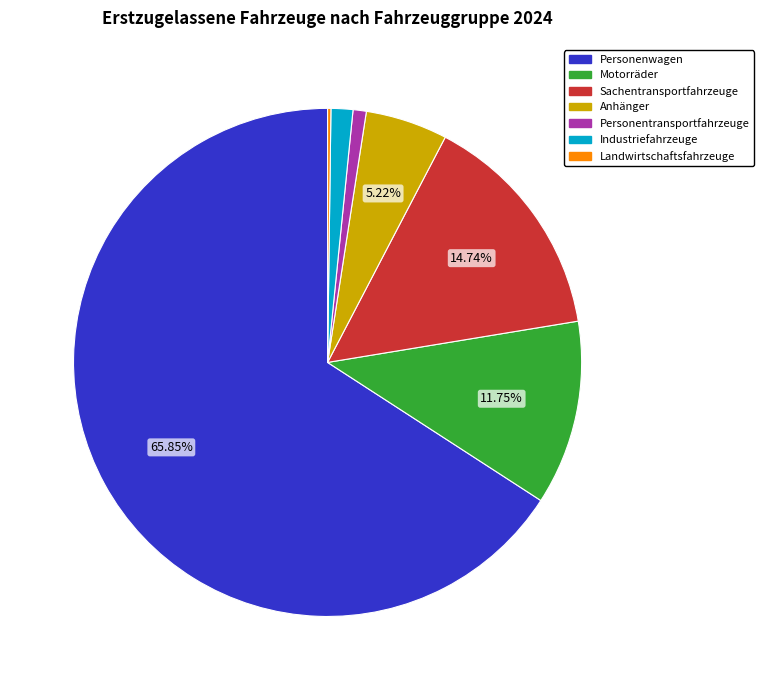

Which has a higher value, Anhänger or Industriefahrzeuge?

Anhänger